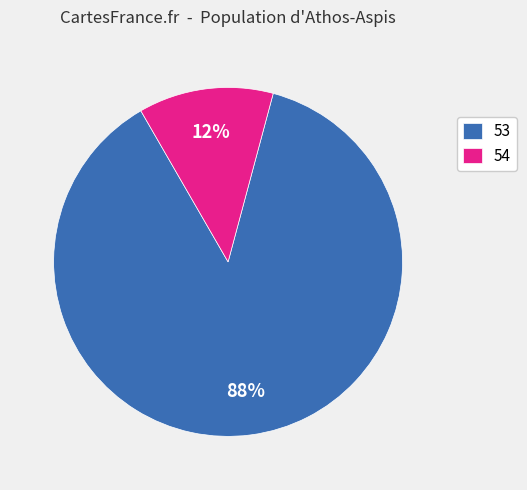

To the nearest percent, what is the combined percentage of 54 and 53?

100%